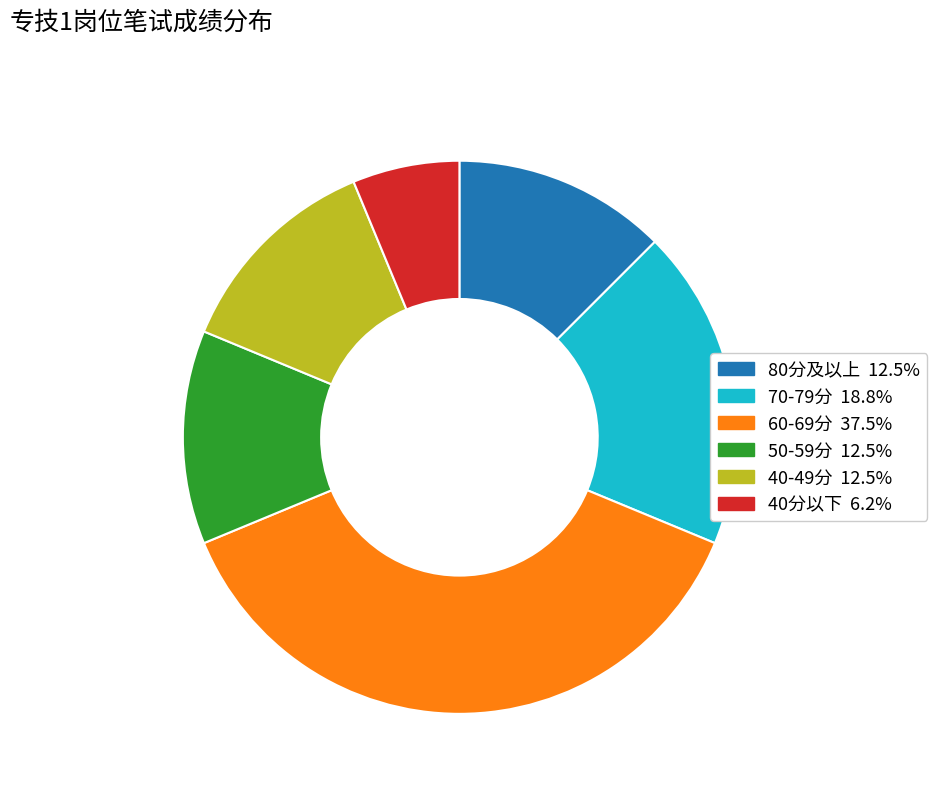

Is there any slice that represents more than half of the pie?

No